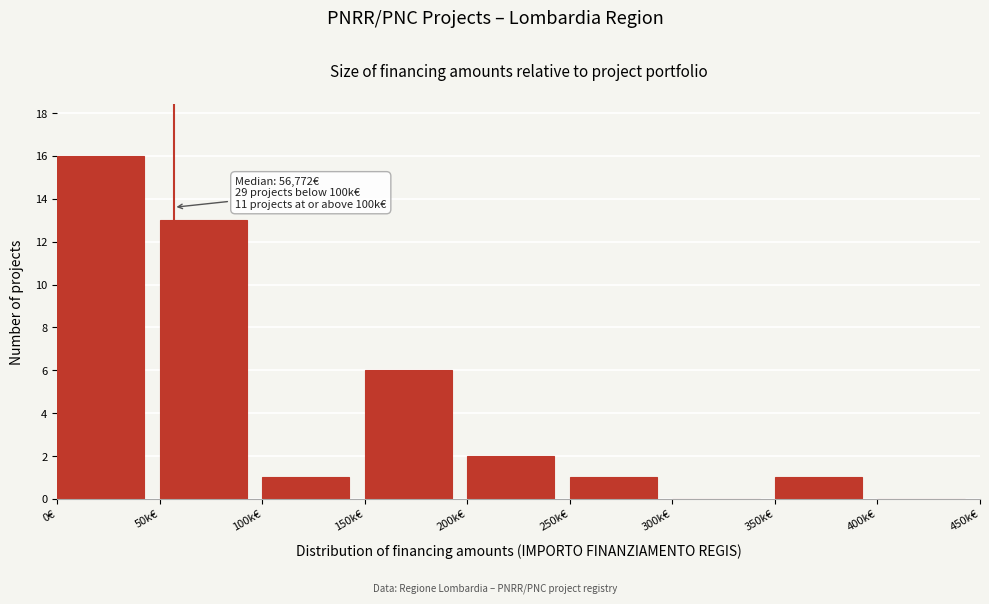

Reading left to right, what are all the values shown in this chart?

0€=16	50k€=13	100k€=1	150k€=6	200k€=2	250k€=1	300k€=0	350k€=1	400k€=0